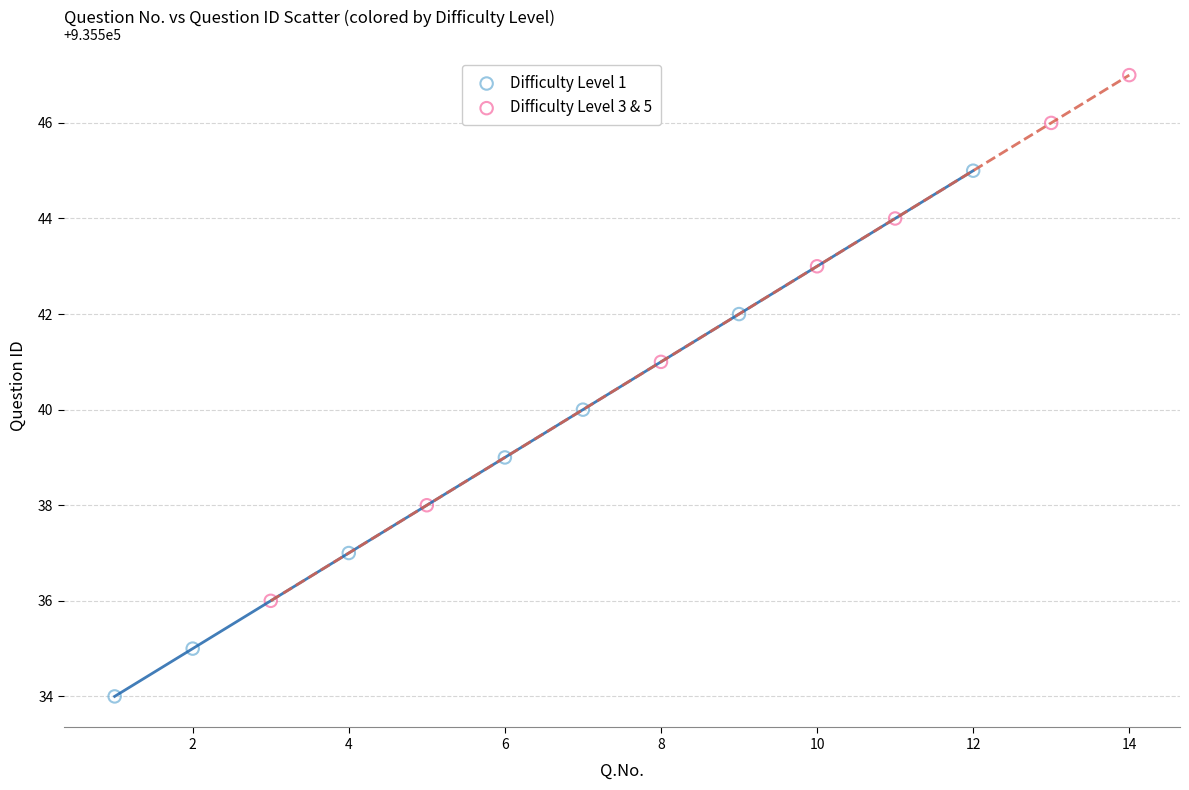

What are all the series names shown in the legend?

Difficulty Level 1, Difficulty Level 3 & 5